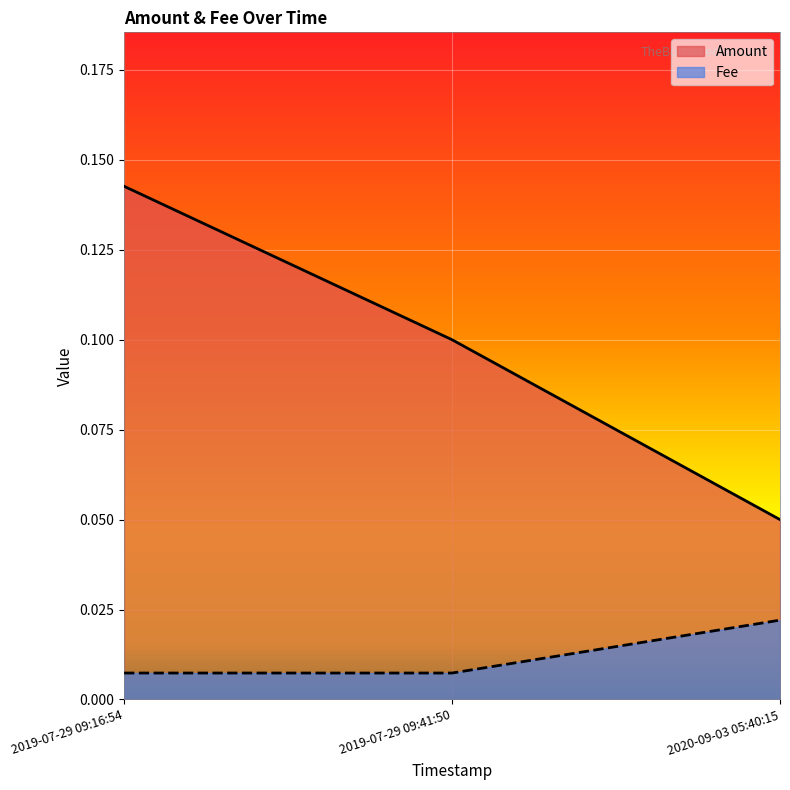

What is the difference between the maximum and minimum values in the Amount series?

0.1